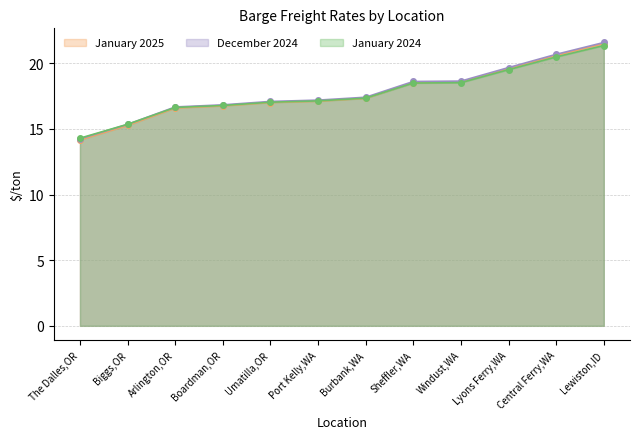

Which category has the highest value across all series?

Lewiston,ID